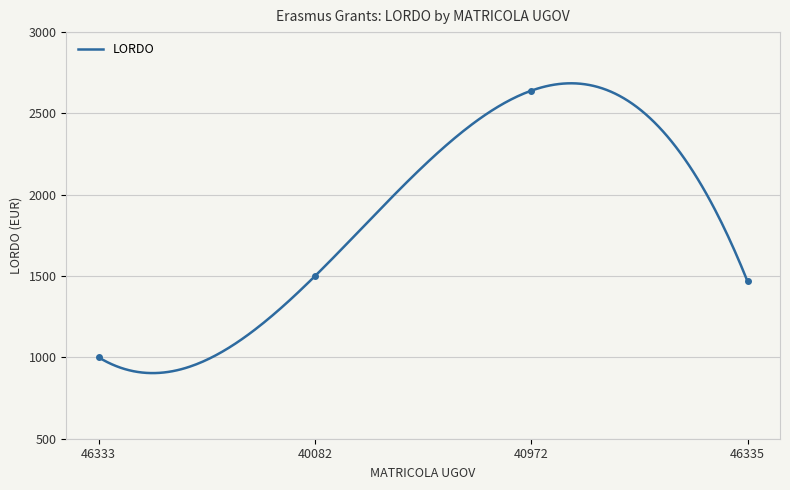

At which category does the data reach its first local peak?

40972